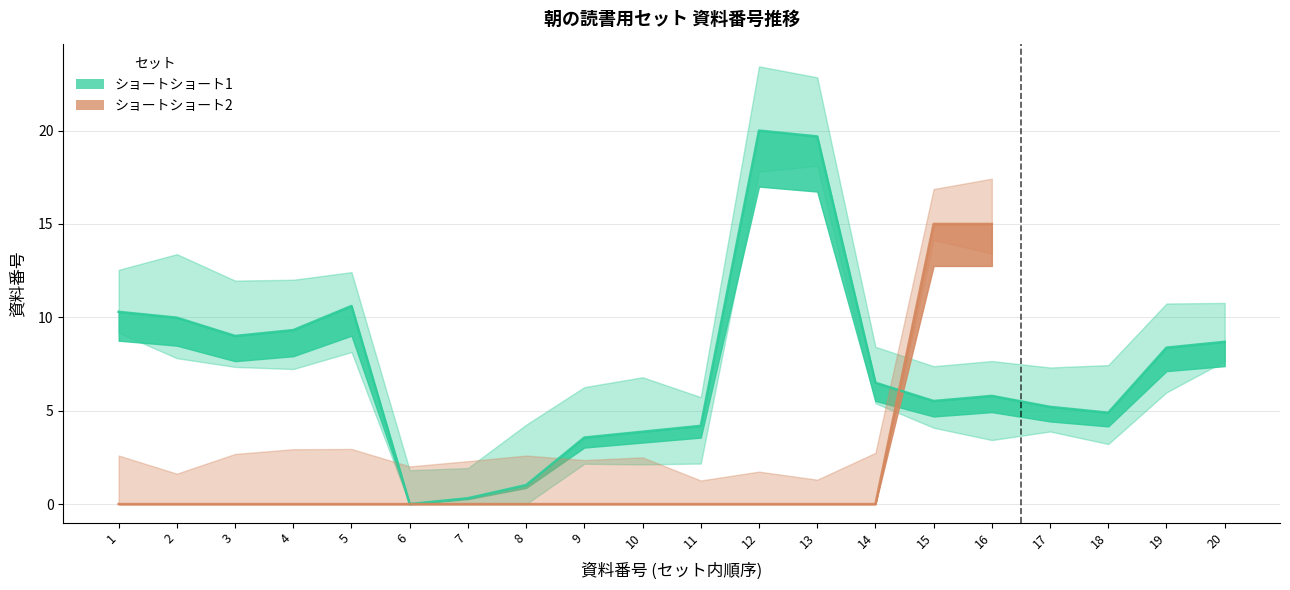

What is the value of the 3rd point from the left?

9.0